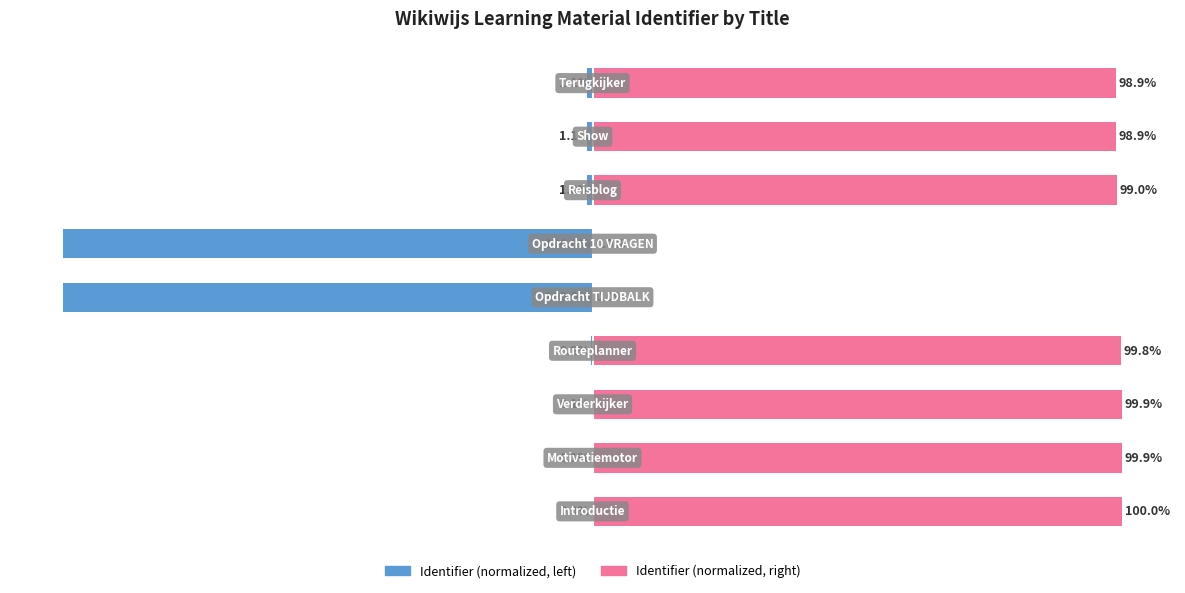

How many values in the Identifier (left) series are below -1?

4